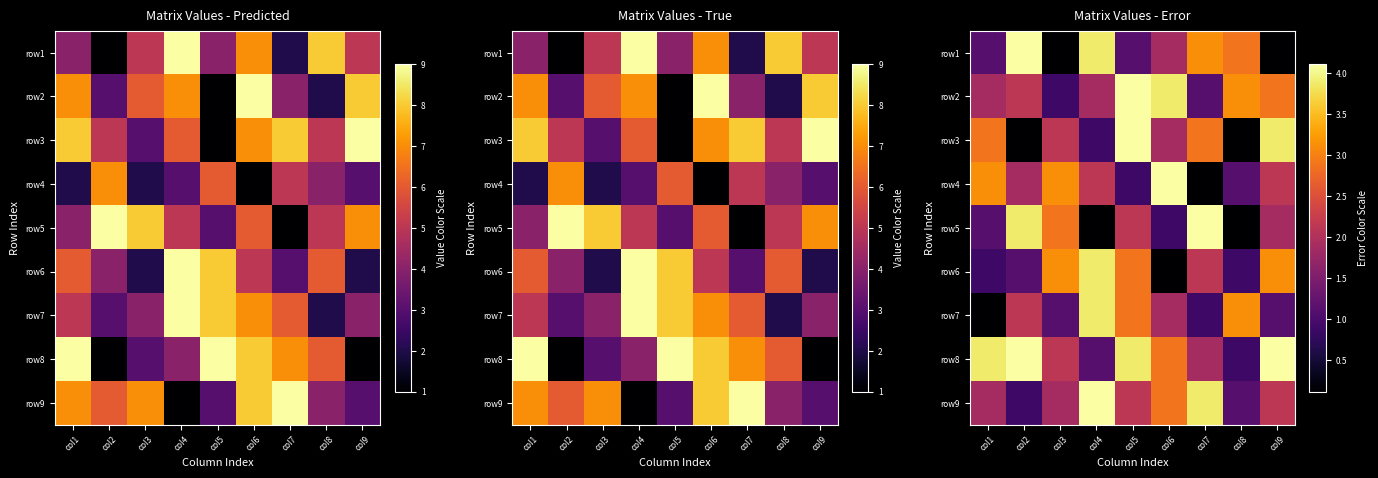

Rank the series by their maximum value, from lowest to highest.

row6, row7, row1, row2, row3, row4, row5, row8, row9